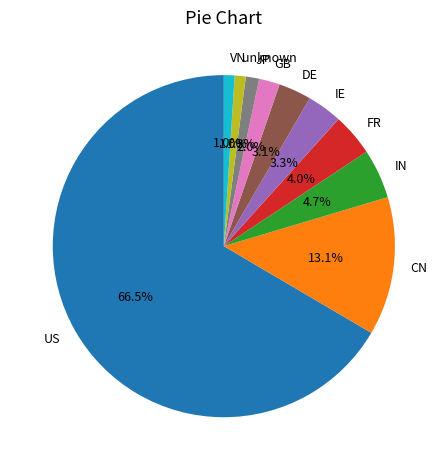

How many slices are in this pie chart?

10